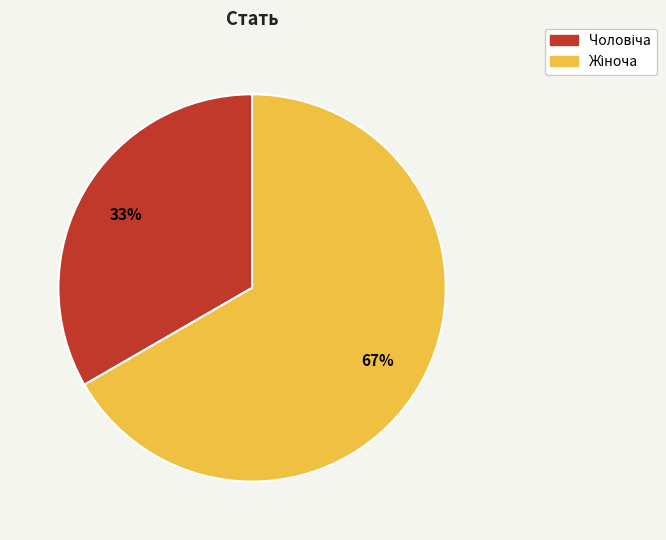

Does any single category account for the majority?

Yes